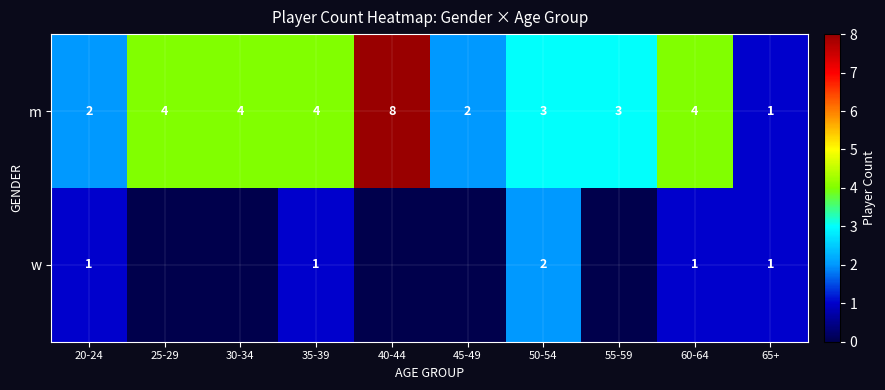

What is the spread (max minus min) of values at 30-34?

4